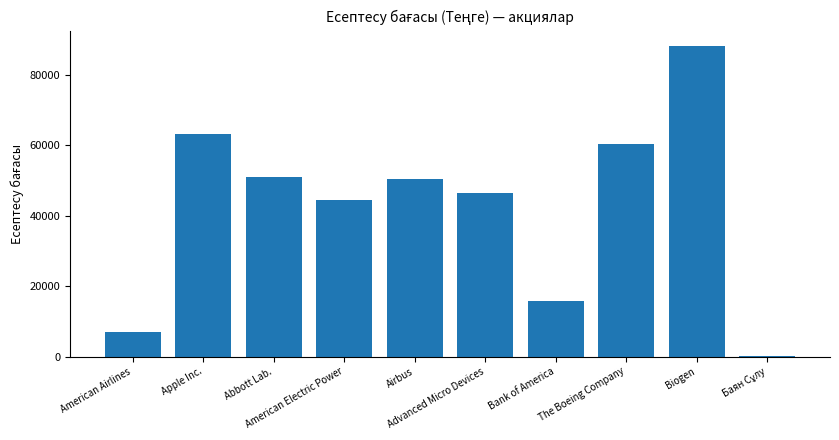

The chart shows a value of 46426.7 at Advanced Micro Devices. True or false?

True